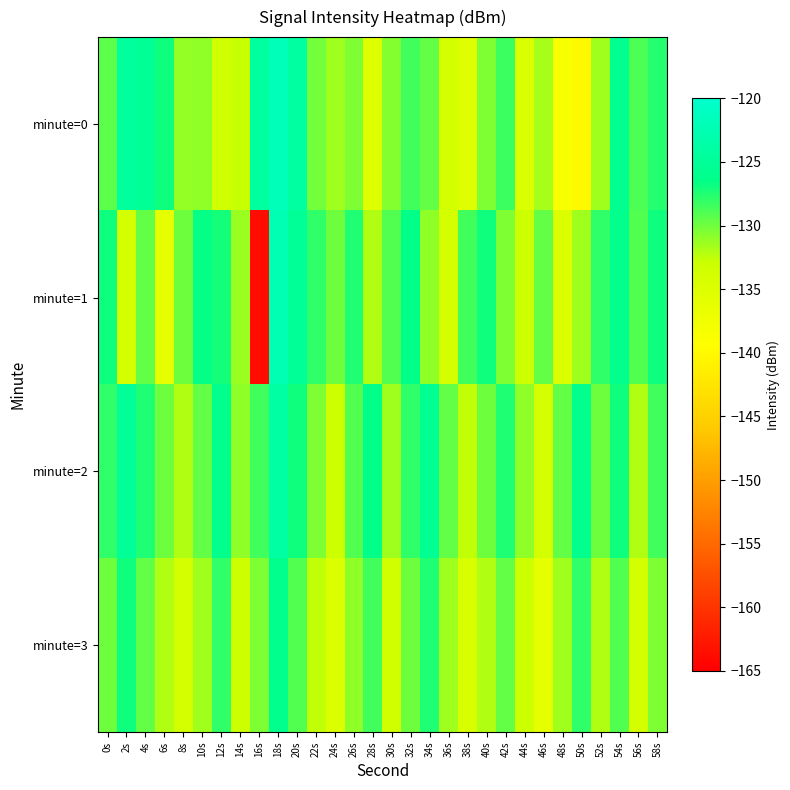

Reading left to right, list all the values displayed in this chart.

minute=0: 0s=-129.4	2s=-124.6	4s=-125.4	6s=-126.9	8s=-131.2	10s=-130.9	12s=-133.5	14s=-132.7	16s=-124.4	18s=-121.9	20s=-124.1	22s=-130.1	24s=-131.5	26s=-130.4	28s=-135.1	30s=-130.6	32s=-128.5	34s=-129.6	36s=-133.9	38s=-135.4	40s=-130.5	42s=-128.4	44s=-134.7	46s=-131.8	48s=-138.6	50s=-140.0	52s=-131.5	54s=-125.7	56s=-128.9	58s=-127.7
minute=1: 0s=-127.0	2s=-134.1	4s=-129.6	6s=-136.3	8s=-130.0	10s=-126.6	12s=-127.2	14s=-131.4	16s=-163.9	18s=-122.5	20s=-125.0	22s=-128.0	24s=-130.0	26s=-127.5	28s=-132.0	30s=-129.0	32s=-126.5	34s=-131.0	36s=-134.0	38s=-128.5	40s=-127.0	42s=-130.5	44s=-133.0	46s=-129.5	48s=-135.0	50s=-131.5	52s=-128.0	54s=-126.0	56s=-129.0	58s=-127.0
minute=2: 0s=-128.0	2s=-125.0	4s=-127.5	6s=-130.0	8s=-132.0	10s=-129.5	12s=-126.0	14s=-131.0	16s=-128.5	18s=-124.0	20s=-127.0	22s=-130.5	24s=-133.0	26s=-129.0	28s=-126.5	30s=-131.5	32s=-128.0	34s=-125.5	36s=-129.5	38s=-132.5	40s=-130.0	42s=-127.5	44s=-131.0	46s=-134.0	48s=-129.5	50s=-126.0	52s=-130.0	54s=-127.0	56s=-132.0	58s=-128.5
minute=3: 0s=-130.0	2s=-127.0	4s=-129.5	6s=-132.0	8s=-134.0	10s=-131.5	12s=-128.0	14s=-133.0	16s=-130.5	18s=-126.0	20s=-129.0	22s=-132.5	24s=-135.0	26s=-131.0	28s=-128.5	30s=-133.5	32s=-130.0	34s=-127.5	36s=-131.5	38s=-134.5	40s=-132.0	42s=-129.5	44s=-133.0	46s=-136.0	48s=-131.5	50s=-128.0	52s=-132.0	54s=-129.0	56s=-134.0	58s=-130.5